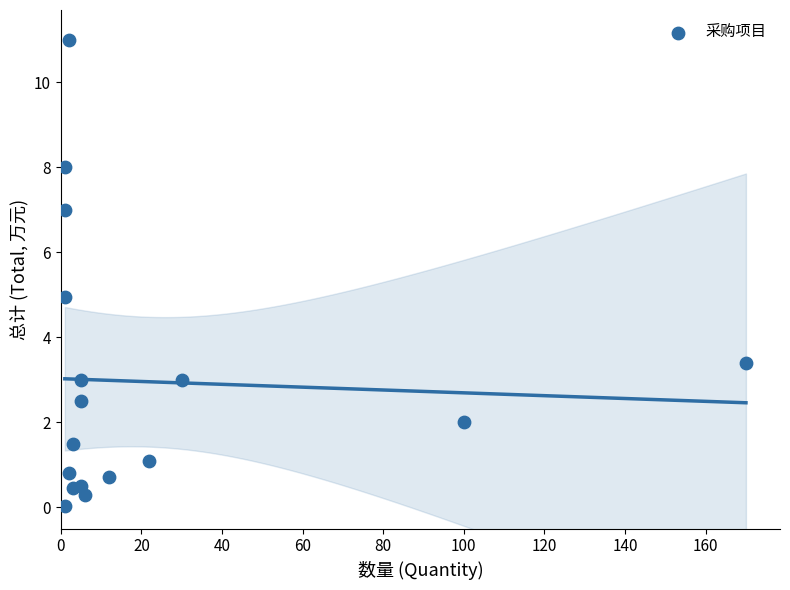

What is the range of X values (max minus min)?

169.0